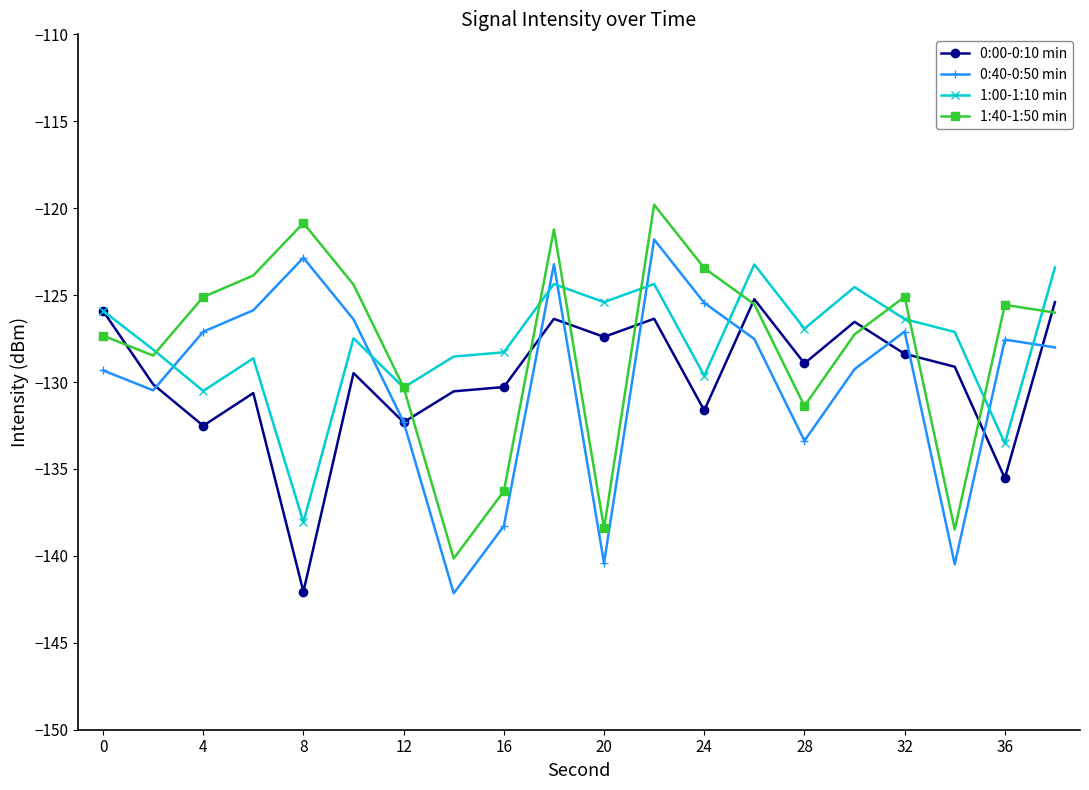

What is the value of the 0:00-0:10 min point at the 12th from the left?

-126.4